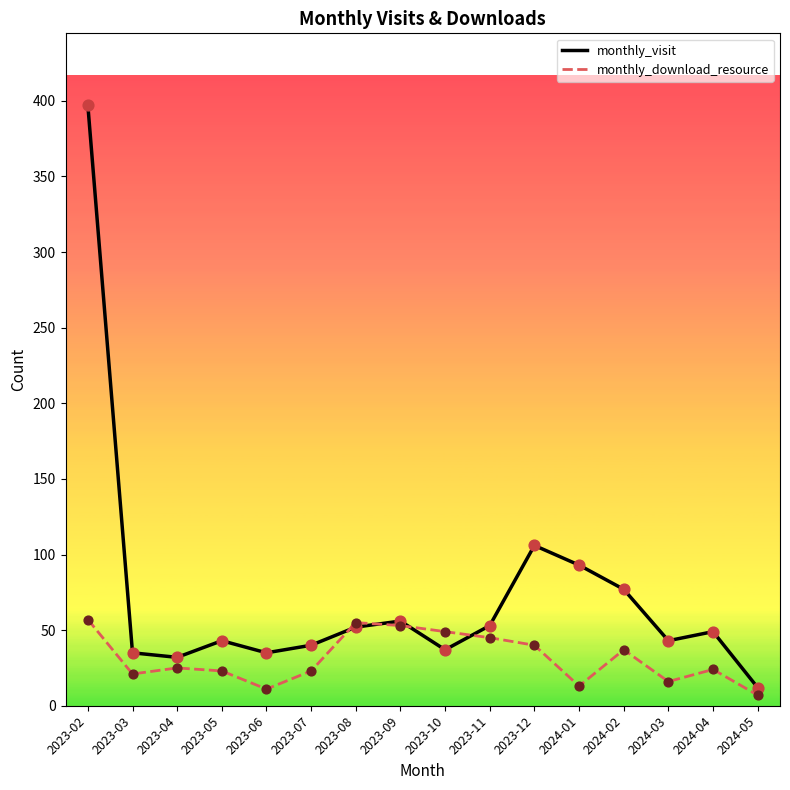

What is the spread (max minus min) of values at 2024-04?

25